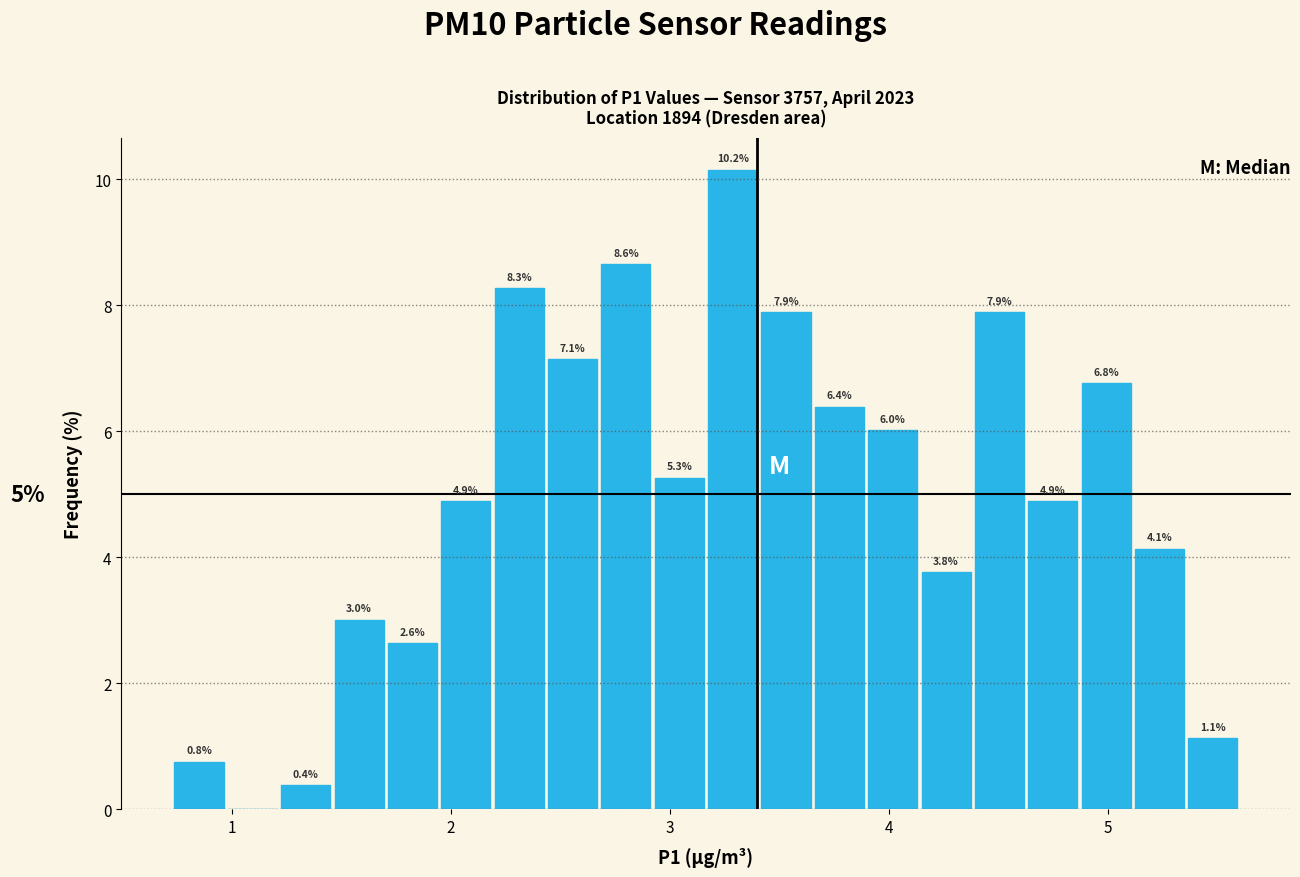

Around what value on the x-axis is the tallest bar? Give the approximate position of its centre, as read against the axis.

3.3